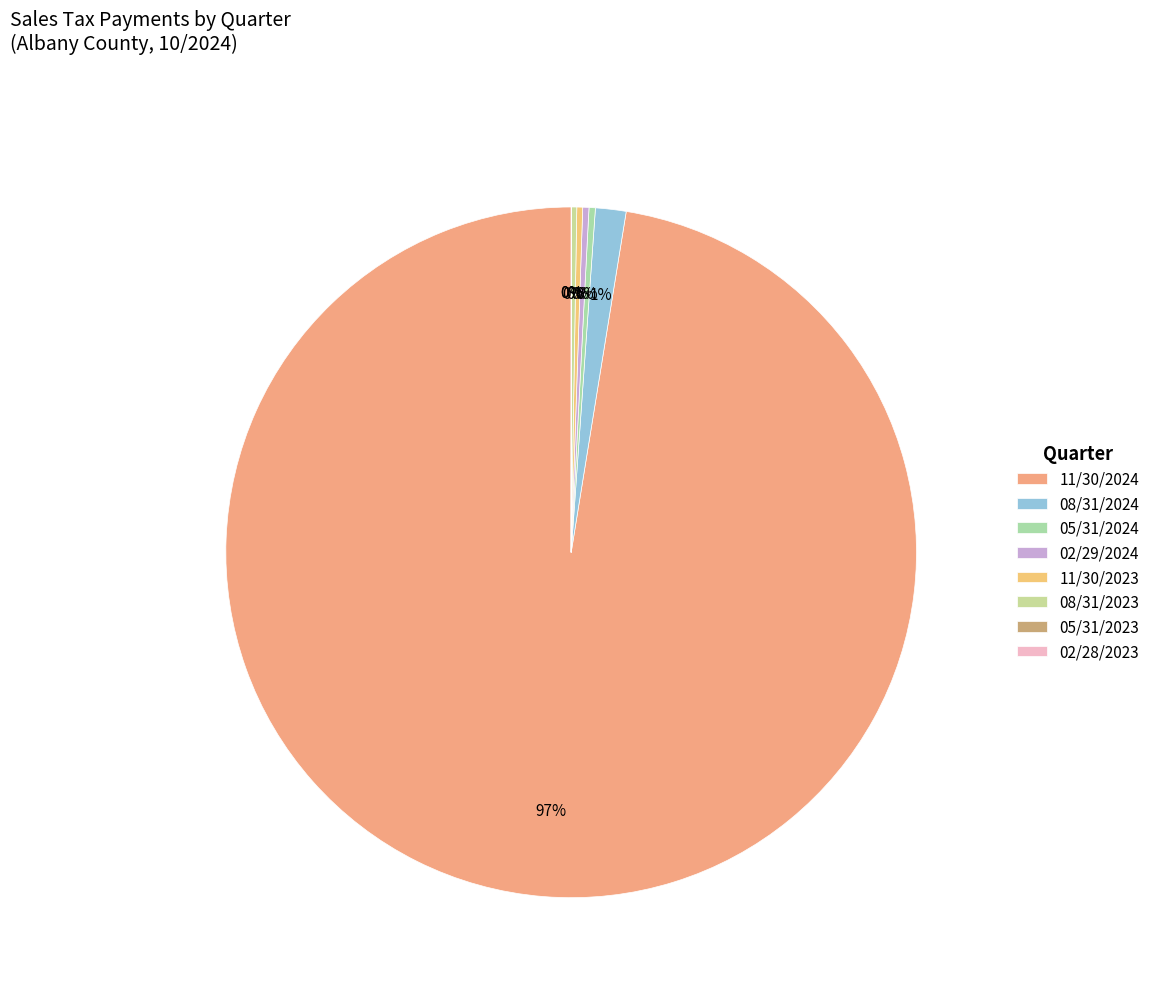

To the nearest percent, what is the difference between the largest and smallest slice percentages?

97%